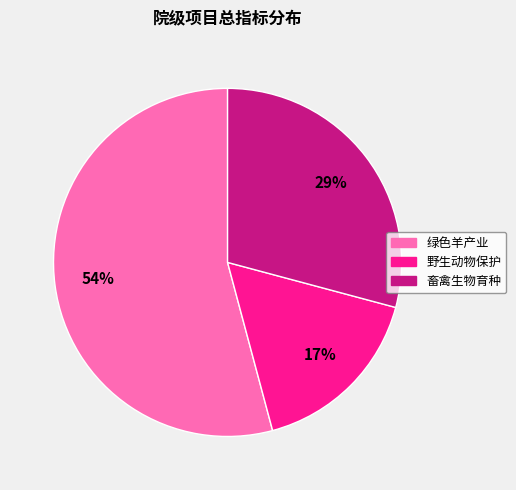

Is there any slice that represents more than half of the pie?

Yes